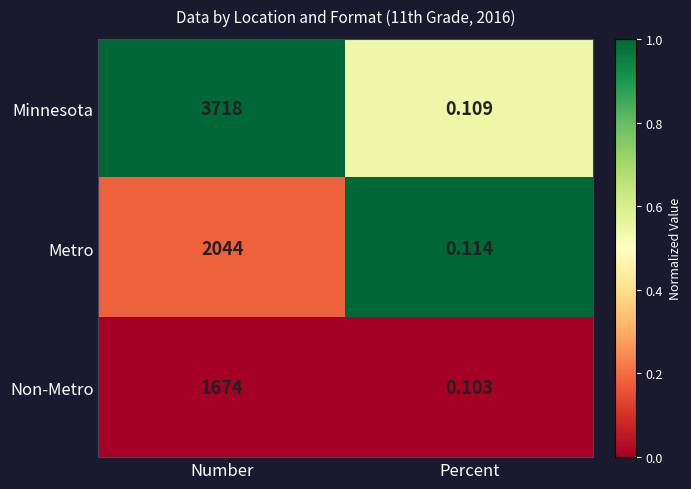

Between Number and Percent, which series saw the biggest shift?

Minnesota